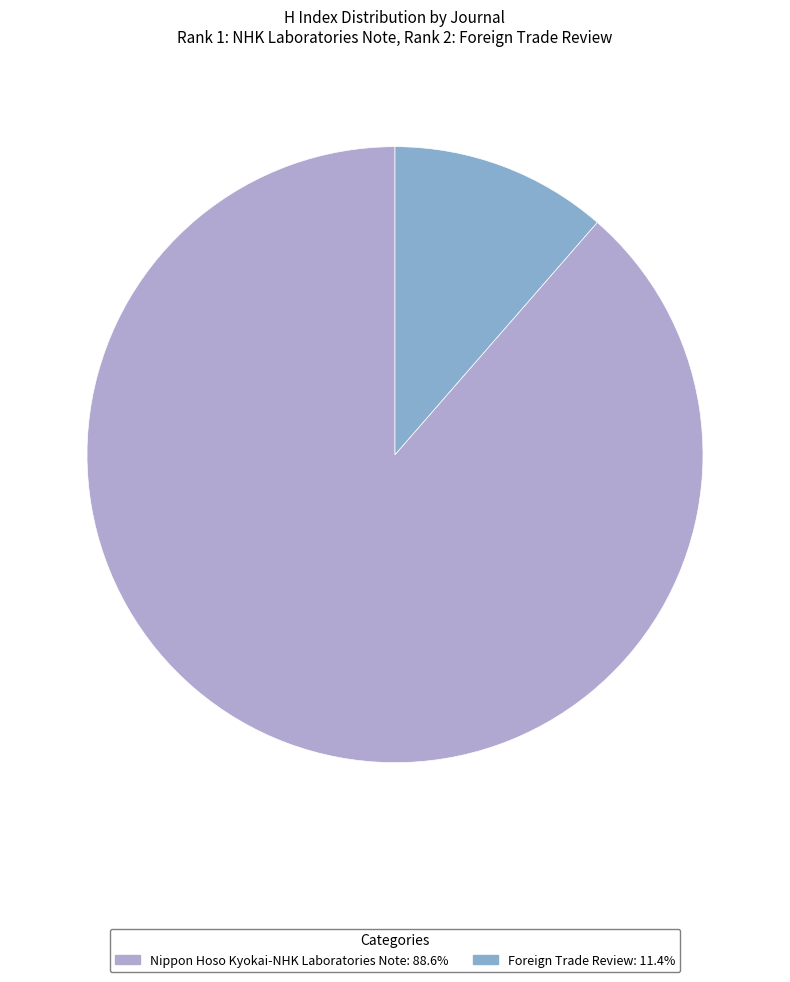

Between Foreign Trade Review and Nippon Hoso Kyokai-NHK Laboratories Note, which is larger?

Nippon Hoso Kyokai-NHK Laboratories Note